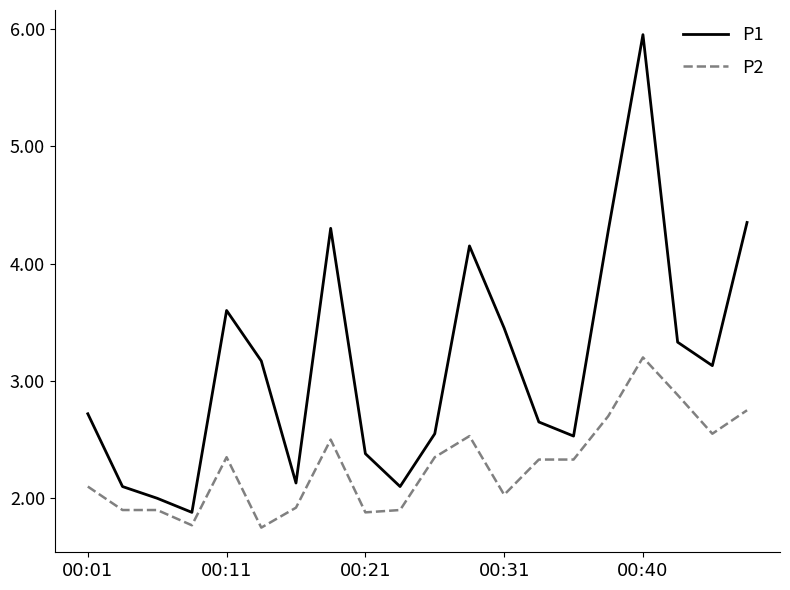

What are all the series names shown in the legend?

P1, P2